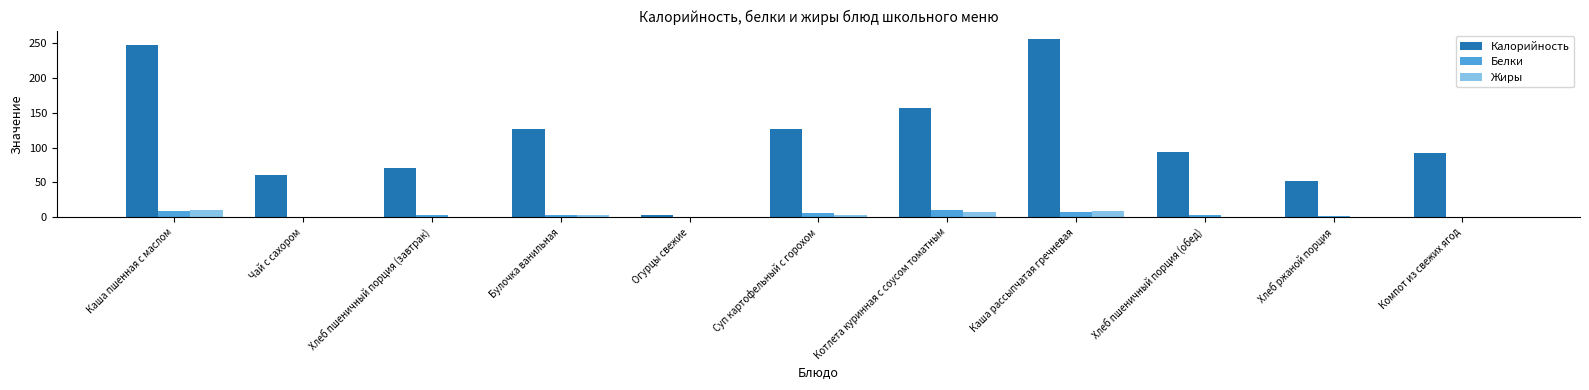

Between Хлеб ржаной порция and Компот из свежих ягод, which series saw the biggest shift?

Калорийность